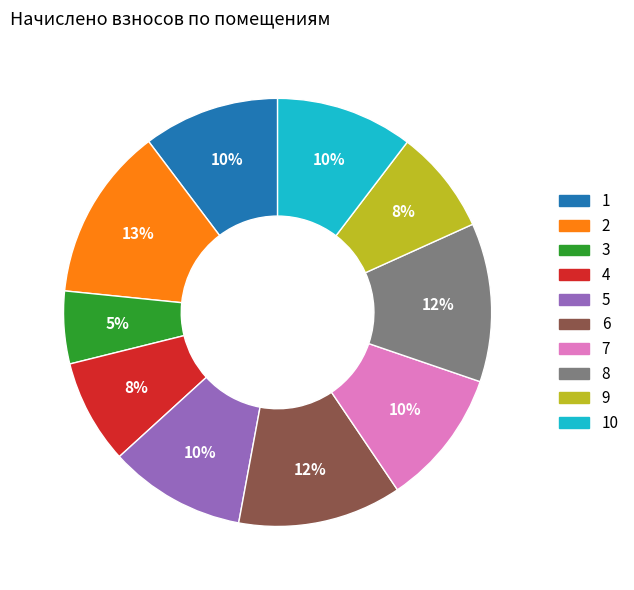

To the nearest percent, what is the difference between the largest and smallest slice percentages?

8%